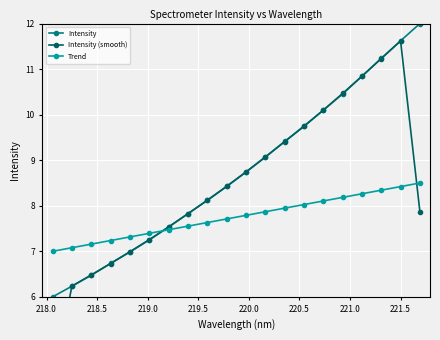

Reading left to right, what are all the values shown in this chart?

Intensity: 6.0	6.2	6.5	6.7	7.0	7.3	7.5	7.8	8.1	8.4	8.7	9.1	9.4	9.7	10.1	10.5	10.8	11.2	11.6	12.0
Intensity (smooth): 4.1	6.2	6.5	6.7	7.0	7.3	7.5	7.8	8.1	8.4	8.7	9.1	9.4	9.8	10.1	10.5	10.8	11.2	11.6	7.9
Trend: 7.0	7.1	7.2	7.2	7.3	7.4	7.5	7.6	7.6	7.7	7.8	7.9	7.9	8.0	8.1	8.2	8.3	8.3	8.4	8.5